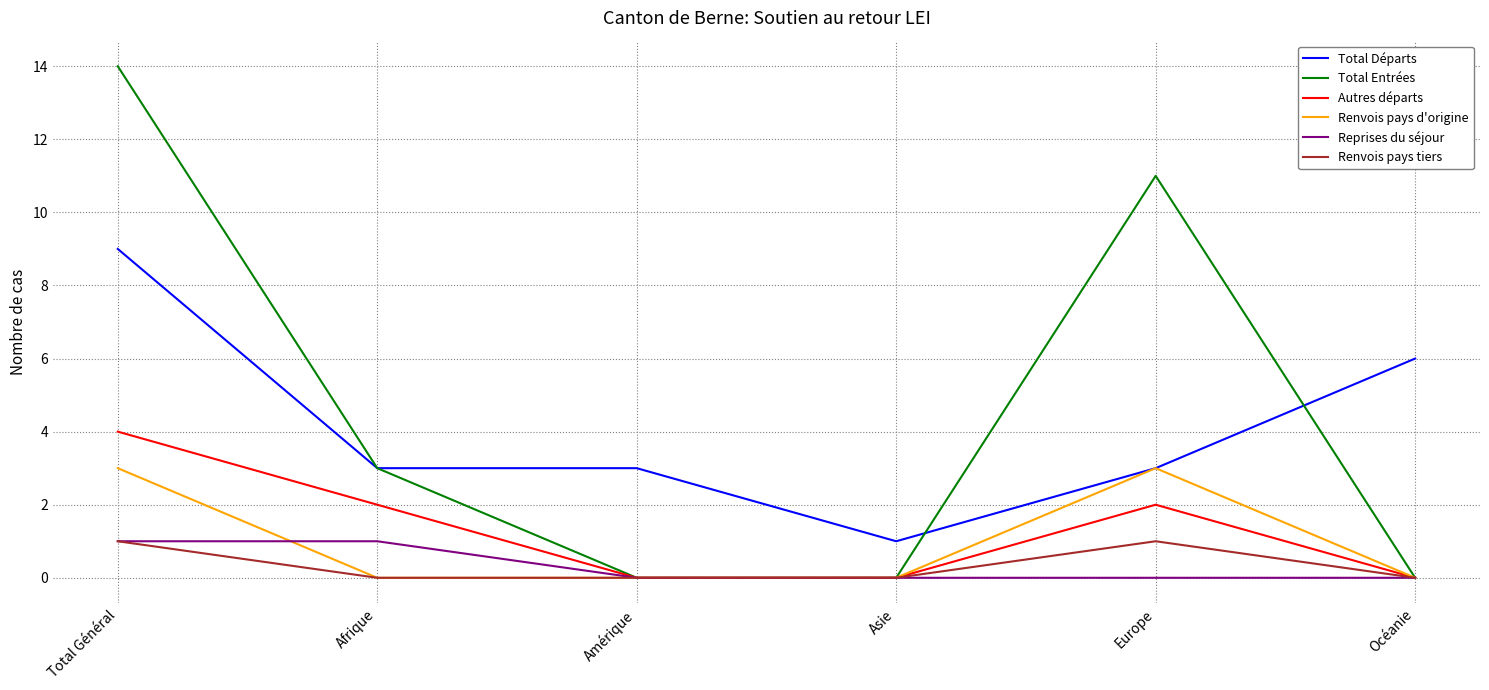

True or false: Renvois pays d'origine has a value of 2 at Afrique.

False